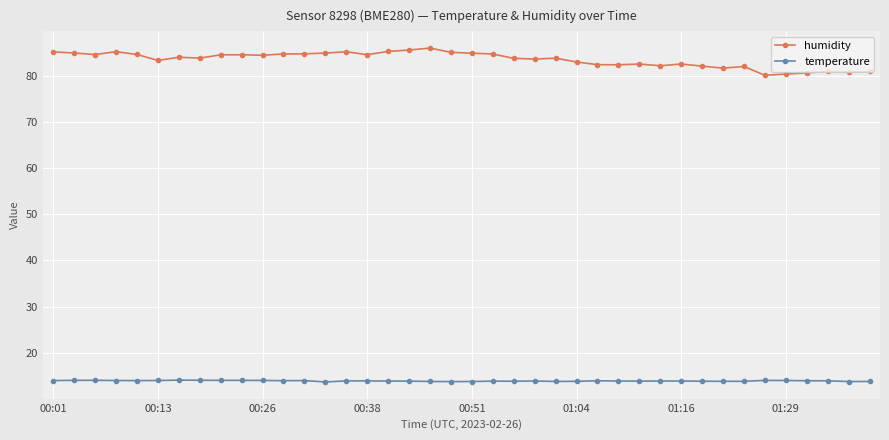

True or false: temperature and humidity intersect in this chart.

False